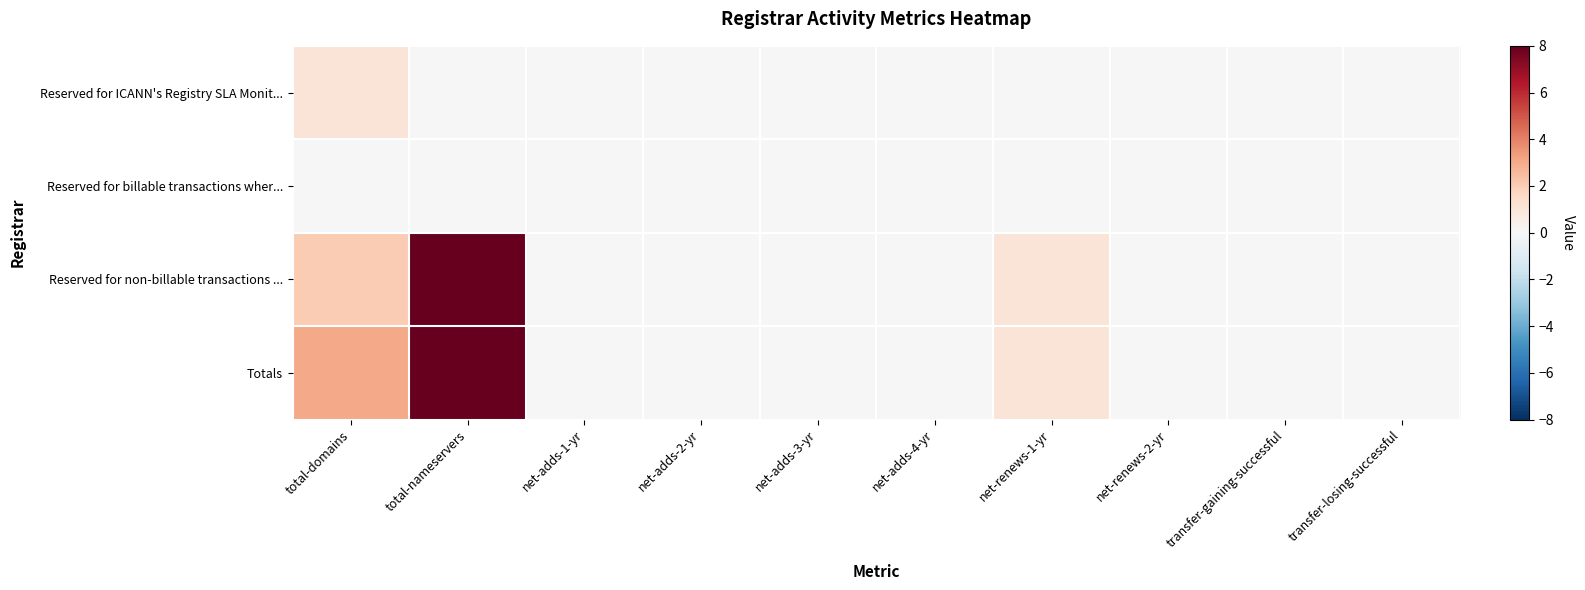

Reading left to right, transcribe all the data shown in this chart.

Reserved for ICANN's Registry SLA Monit...: total-domains=1	total-nameservers=0	net-adds-1-yr=0	net-adds-2-yr=0	net-adds-3-yr=0	net-adds-4-yr=0	net-renews-1-yr=0	net-renews-2-yr=0	transfer-gaining-successful=0	transfer-losing-successful=0
Reserved for billable transactions wher...: total-domains=0	total-nameservers=0	net-adds-1-yr=0	net-adds-2-yr=0	net-adds-3-yr=0	net-adds-4-yr=0	net-renews-1-yr=0	net-renews-2-yr=0	transfer-gaining-successful=0	transfer-losing-successful=0
Reserved for non-billable transactions ...: total-domains=2	total-nameservers=8	net-adds-1-yr=0	net-adds-2-yr=0	net-adds-3-yr=0	net-adds-4-yr=0	net-renews-1-yr=1	net-renews-2-yr=0	transfer-gaining-successful=0	transfer-losing-successful=0
Totals: total-domains=3	total-nameservers=8	net-adds-1-yr=0	net-adds-2-yr=0	net-adds-3-yr=0	net-adds-4-yr=0	net-renews-1-yr=1	net-renews-2-yr=0	transfer-gaining-successful=0	transfer-losing-successful=0